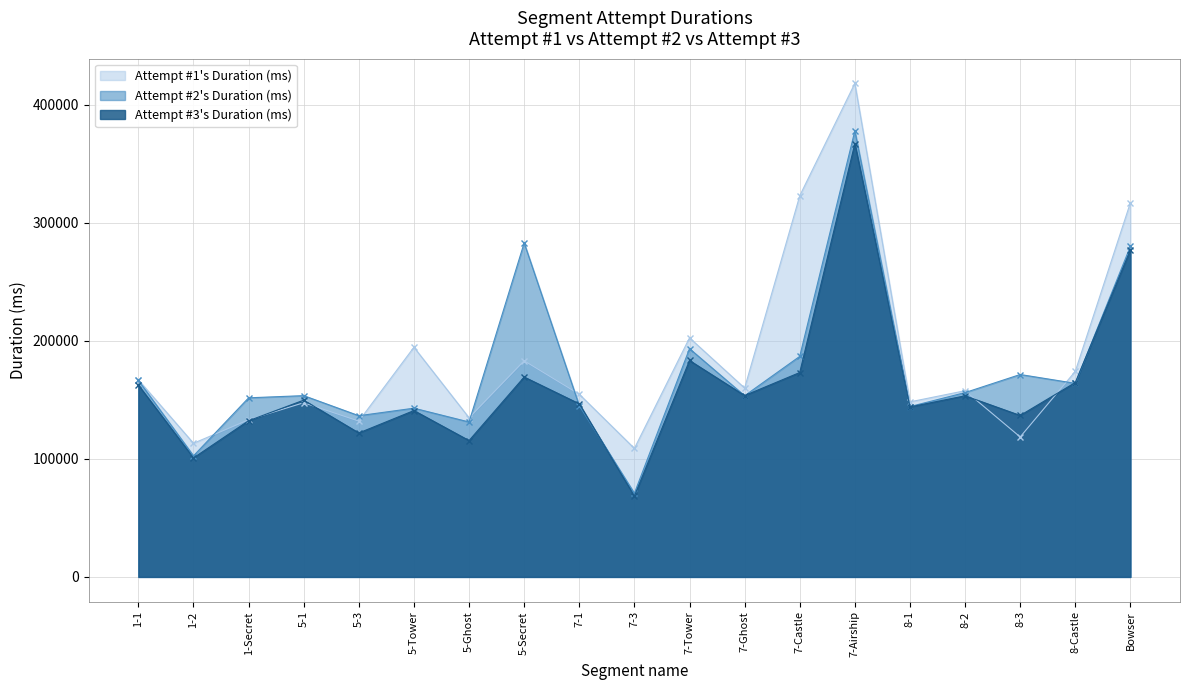

What is the label of the 5th point from the right?

8-1